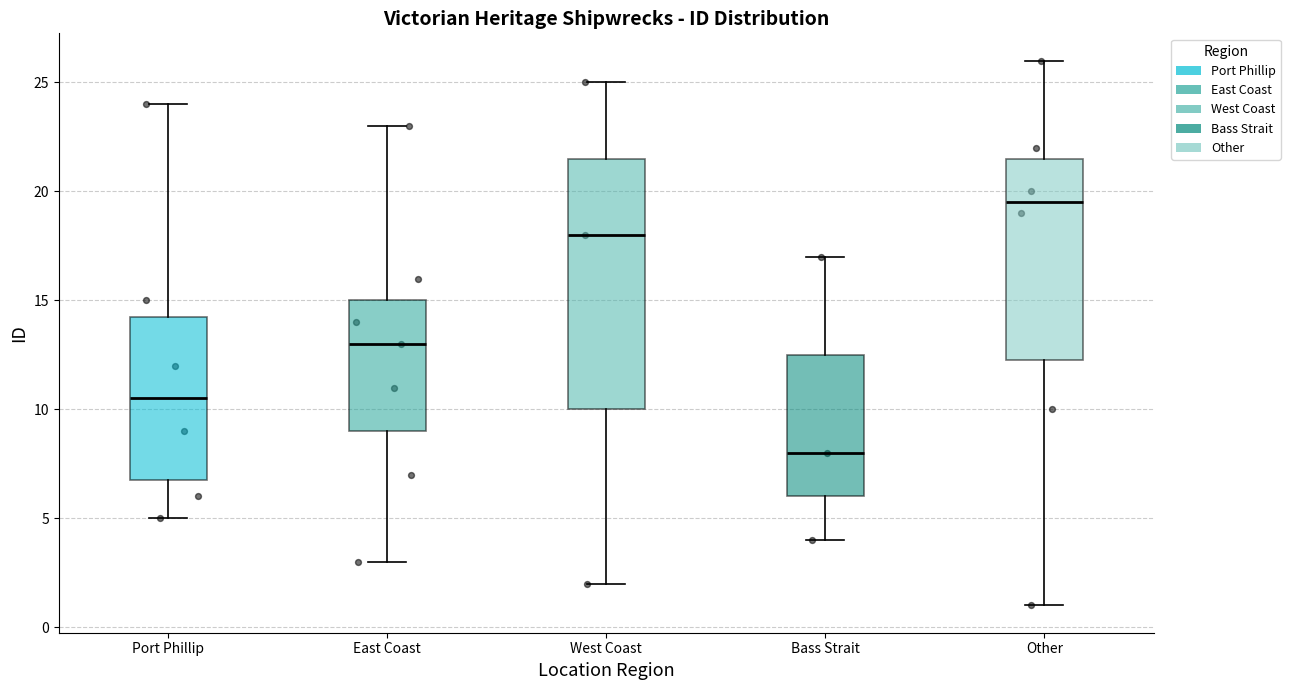

Reading left to right, read every box against the y-axis: the position of its median line, the range the box covers, and the ends of its whiskers. The values are not printed on the chart, so give them approximately, as read against the axis.

Port Phillip: median 10.5, box 7.0 to 14.5, whiskers 5.0 to 24.0
East Coast: median 13.0, box 9.0 to 15.0, whiskers 3.0 to 23.0
West Coast: median 18.0, box 10.0 to 21.5, whiskers 2.0 to 25.0
Bass Strait: median 8.0, box 6.0 to 12.5, whiskers 4.0 to 17.0
Other: median 19.5, box 12.5 to 21.5, whiskers 1.0 to 26.0